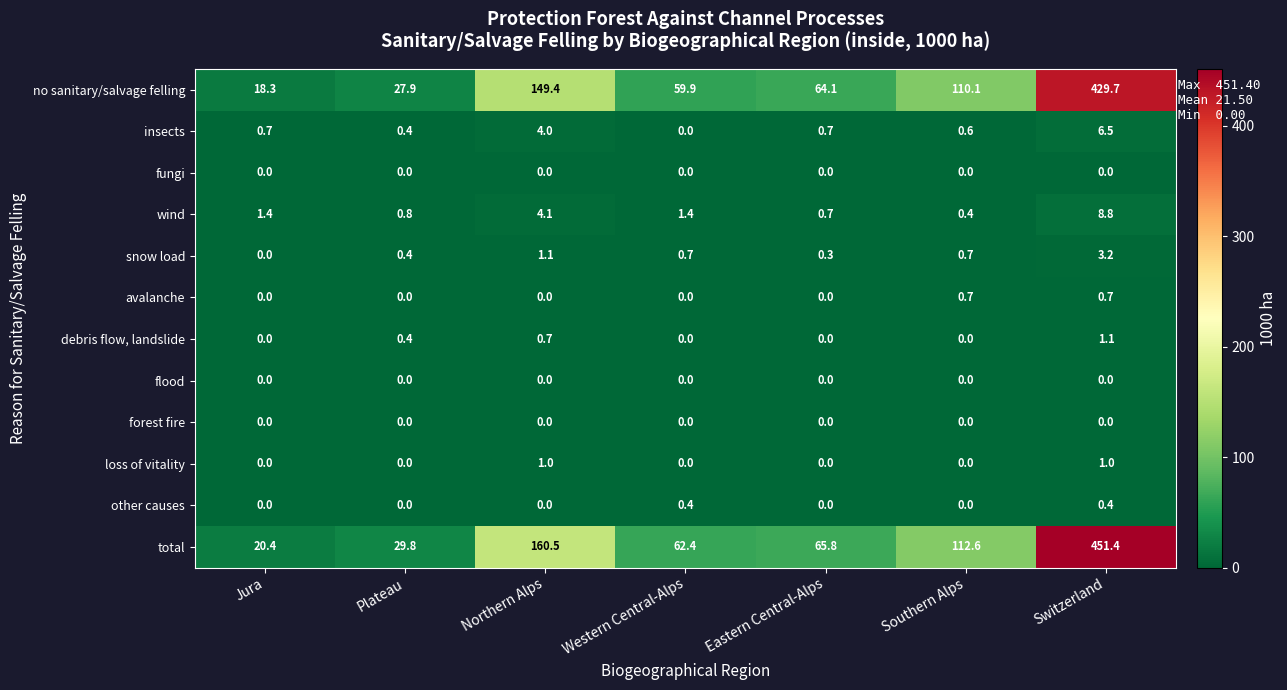

What is the difference between the highest and lowest values at Southern Alps?

112.6